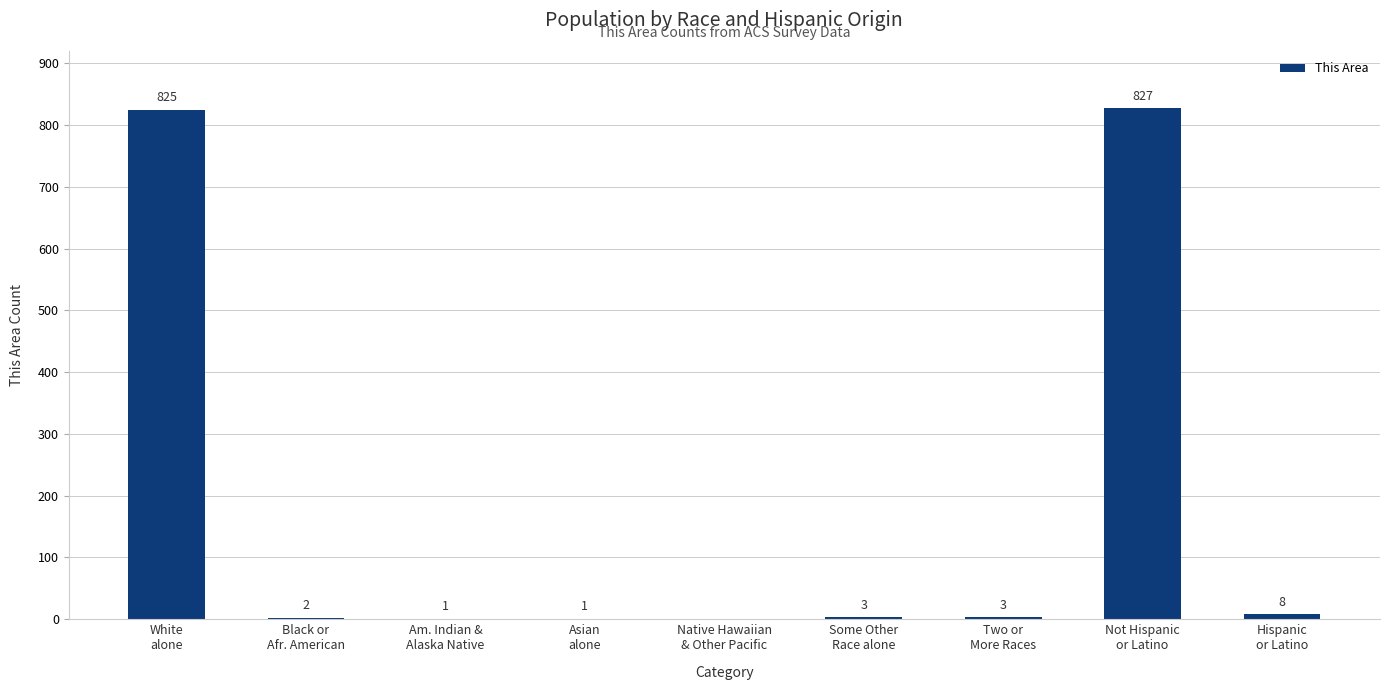

What is the maximum value shown in the chart?

827